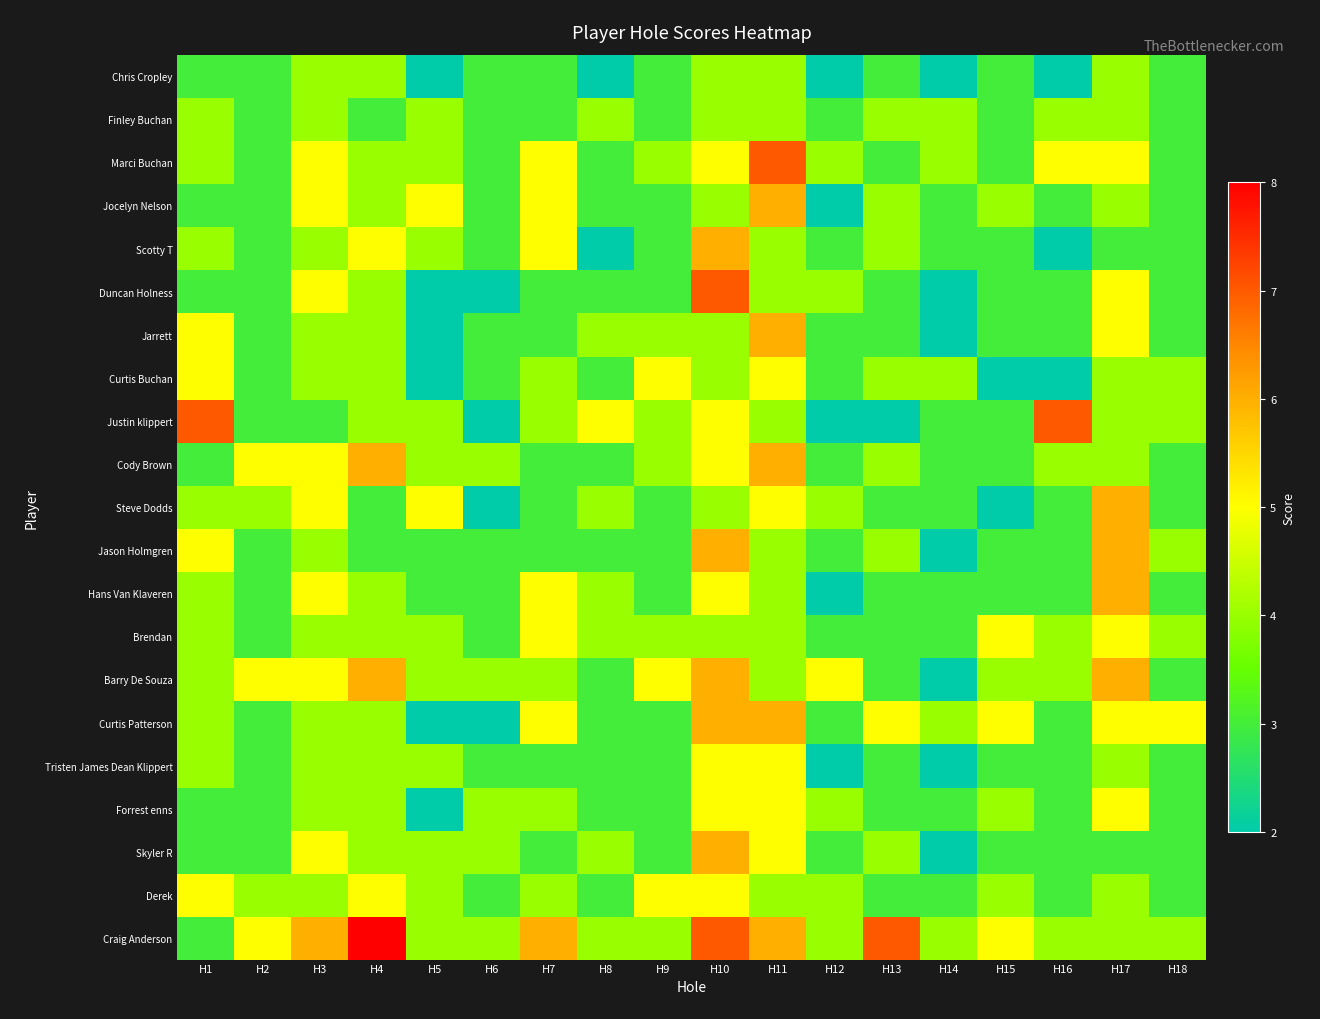

How many categories are shown in the chart?

18